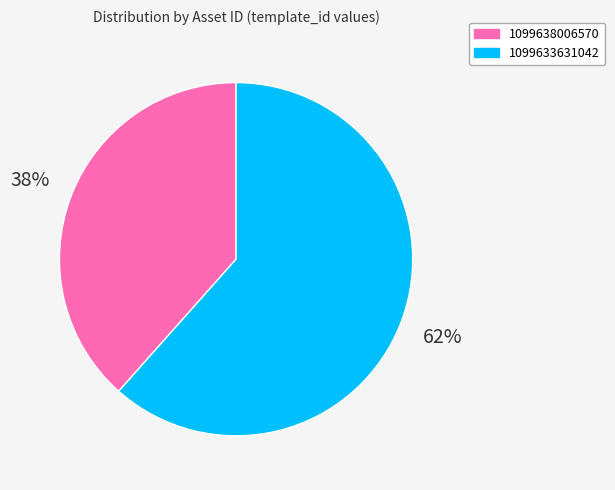

Which slice is the largest?

1099633631042